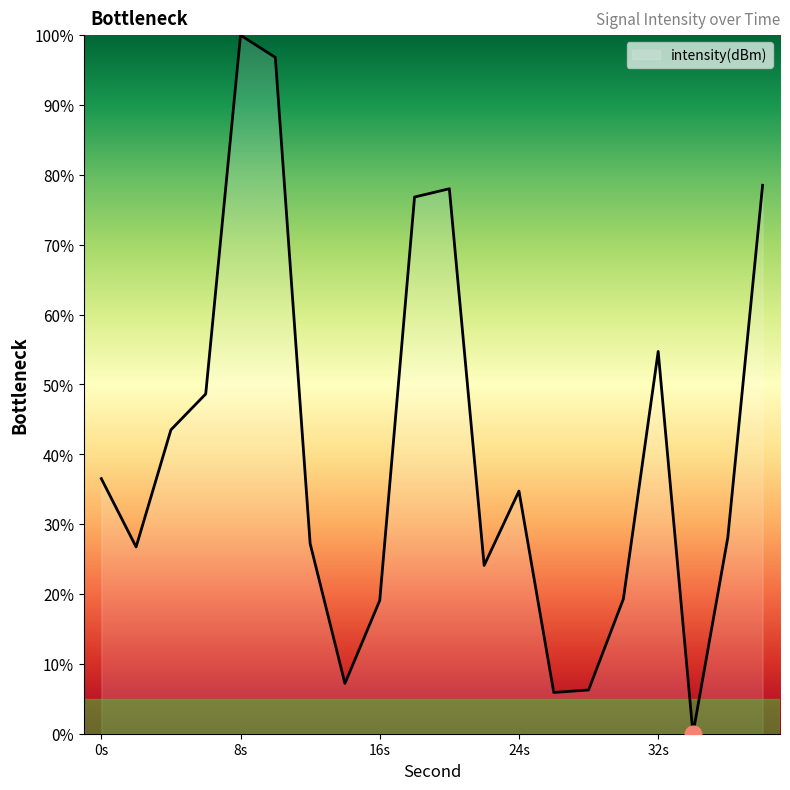

Which label corresponds to the largest value in the chart?

8s